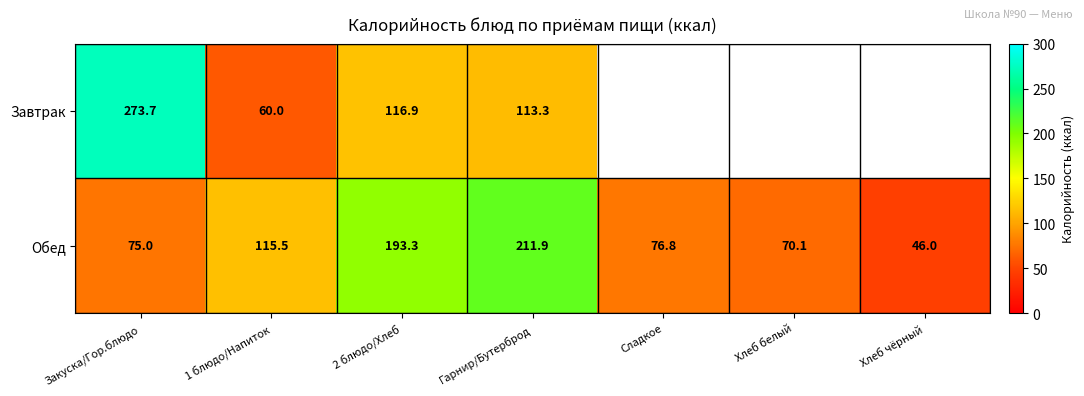

Rank the series at 1 блюдо/Напиток from lowest to highest value.

Завтрак, Обед